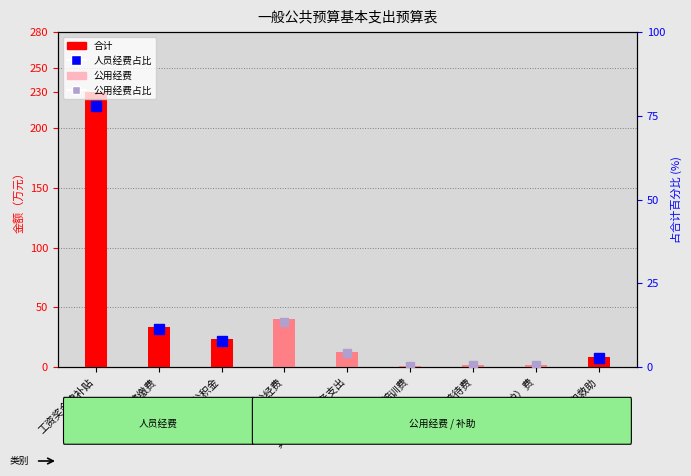

Reading left to right, list all the values displayed in this chart.

合计: 工资奖金津补贴=230.3	社会保障缴费=33.4	住房公积金=23.3	办公经费=40.1	其他商品和服务支出=12.5	培训费=1.0	公务接待费=1.5	维修（护）费=2.0	社会福利和救助=8.4
公用经费: 工资奖金津补贴=0.0	社会保障缴费=0.0	住房公积金=0.0	办公经费=40.1	其他商品和服务支出=12.5	培训费=1.0	公务接待费=1.5	维修（护）费=2.0	社会福利和救助=0.0